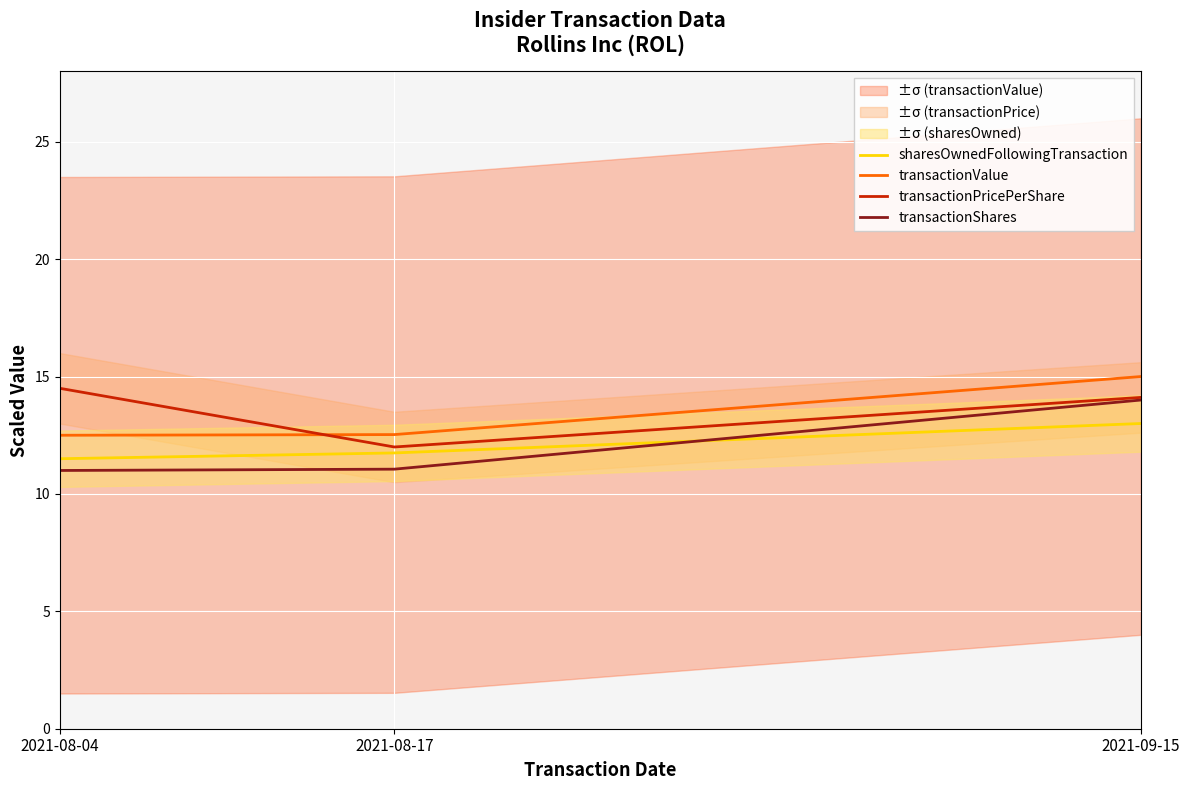

Is it true that transactionPricePerShare equals 14.1 at 2021-09-15?

True